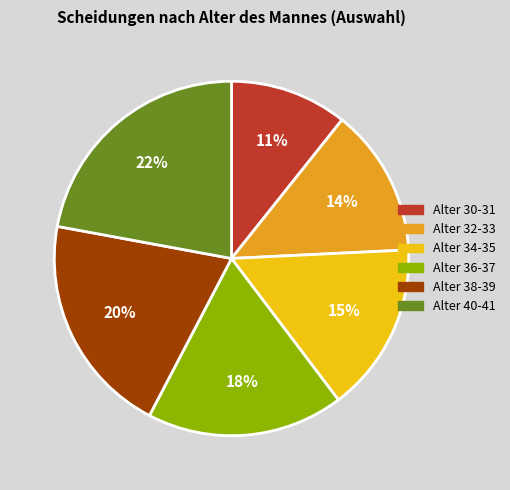

What percentage is the Alter 32-33 slice, to the nearest percent?

14%